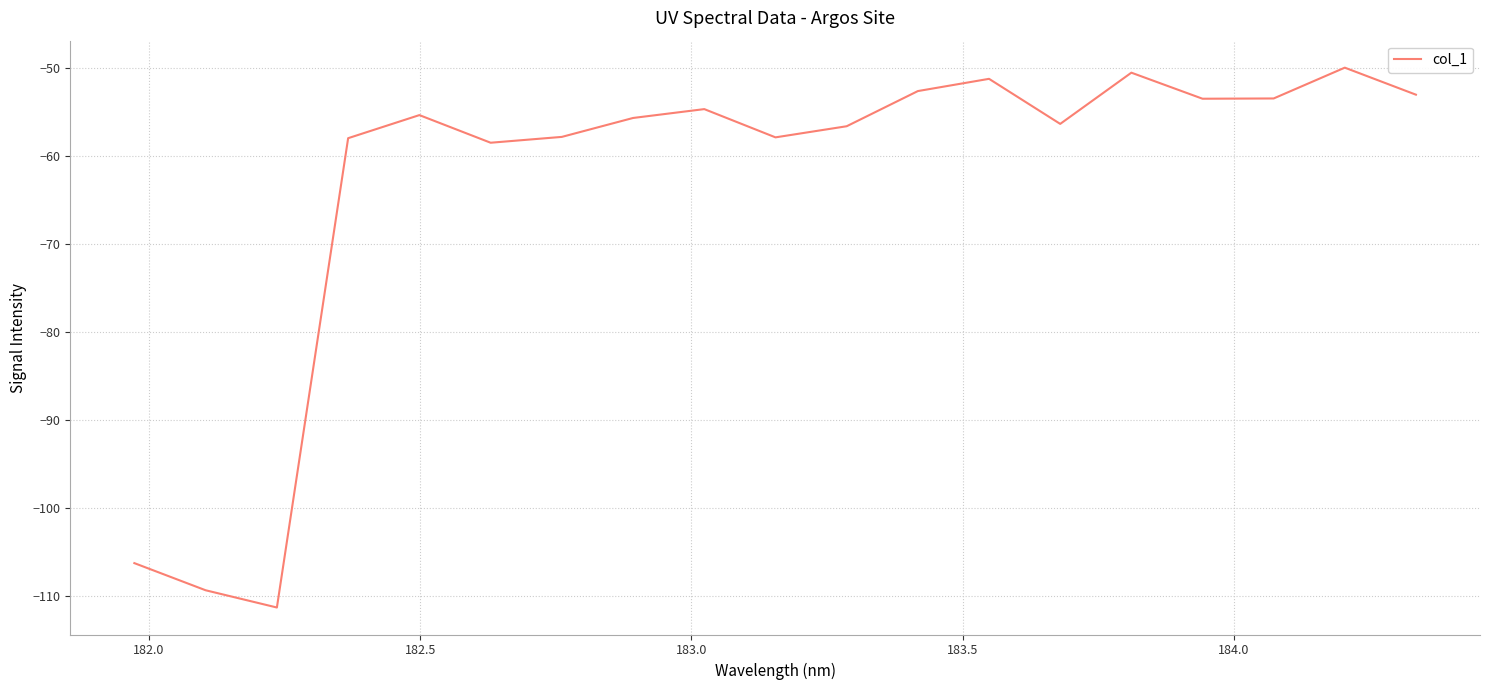

What is the difference between the maximum and minimum values?

61.3